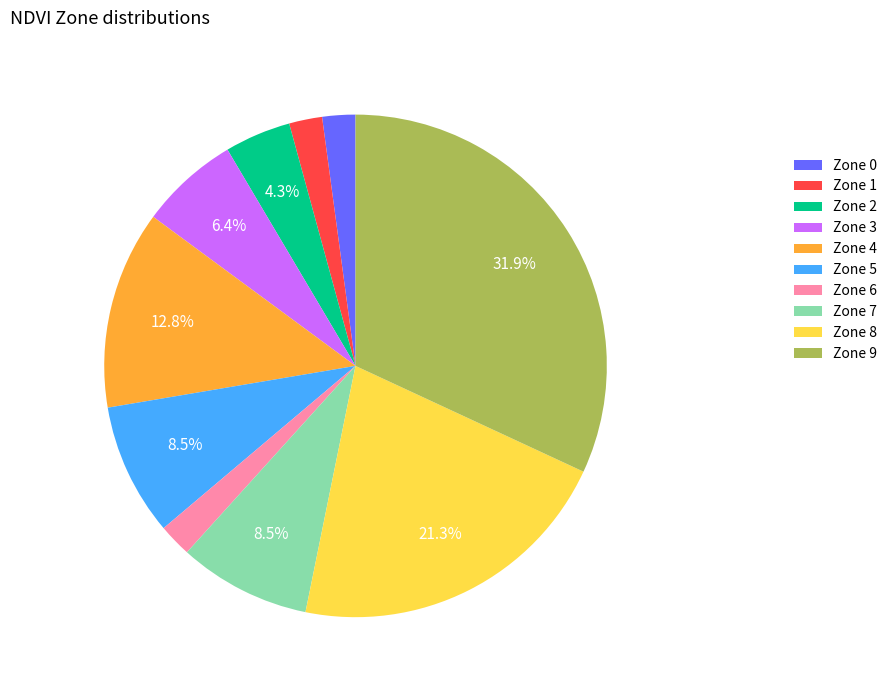

To the nearest percent, what percentage of the pie is Zone 6?

2%